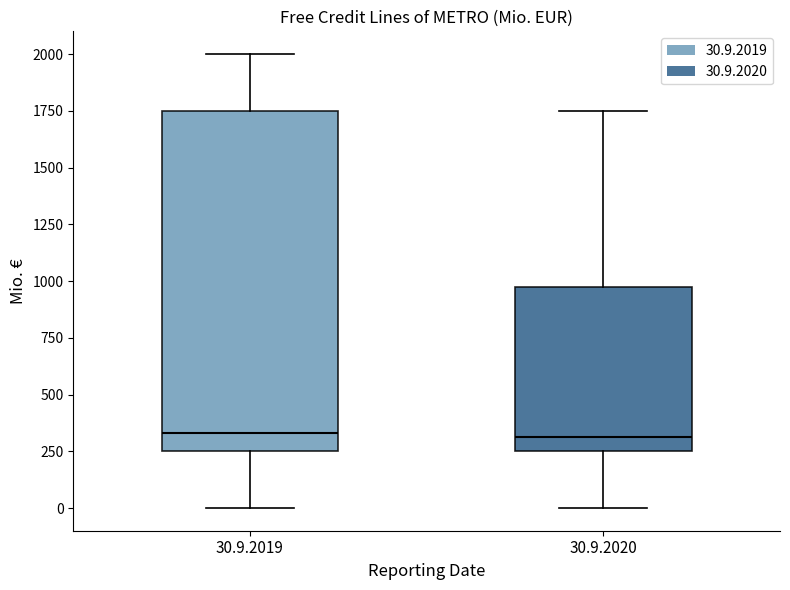

Reading left to right, transcribe this box plot: for each box, give where its median line is, the range the box spans, and where its two whiskers end, as read against the y-axis. The values are not printed on the chart, so give them approximately, as read against the axis.

30.9.2019: median 350, box 250 to 1750, whiskers 0 to 2000
30.9.2020: median 300, box 250 to 1000, whiskers 0 to 1750